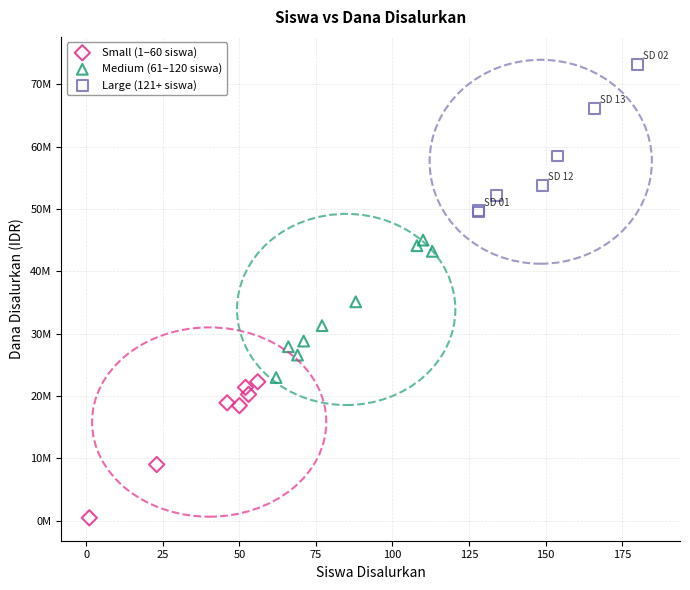

Which series contains the highest Y value?

Large (121+ siswa)